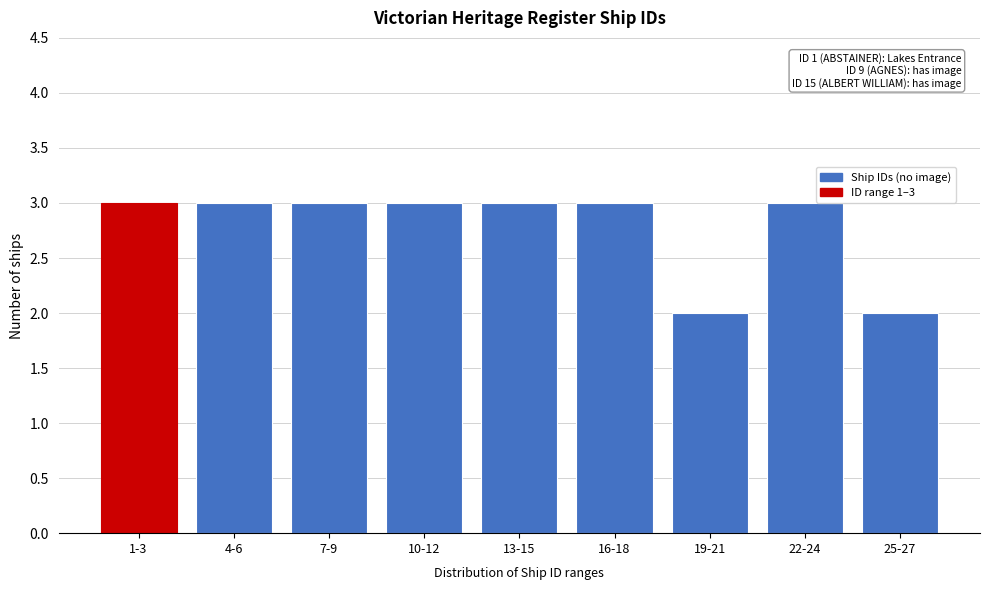

Reading left to right, what are all the values shown in this chart?

1-3=3	4-6=3	7-9=3	10-12=3	13-15=3	16-18=3	19-21=2	22-24=3	25-27=2